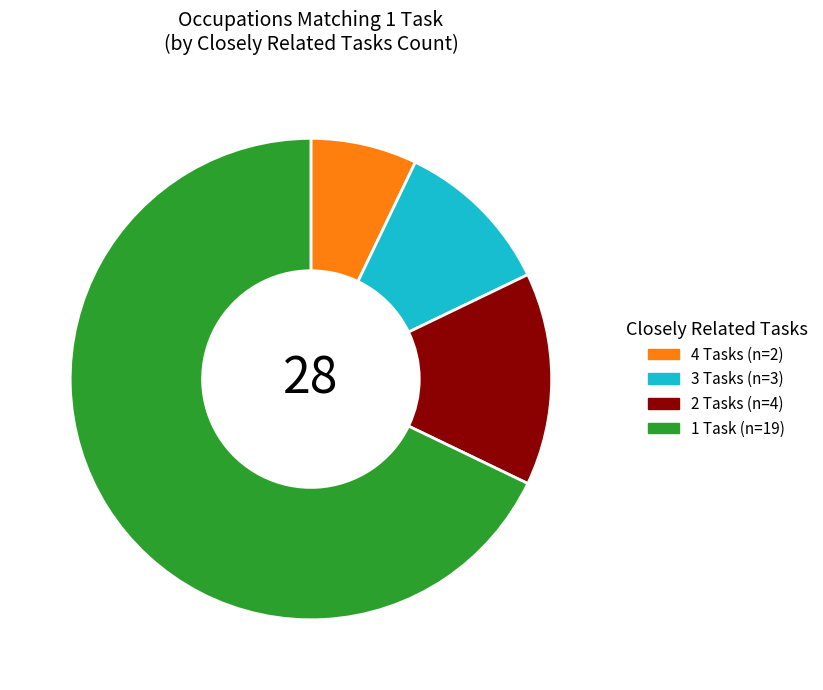

Does any single category account for the majority?

Yes